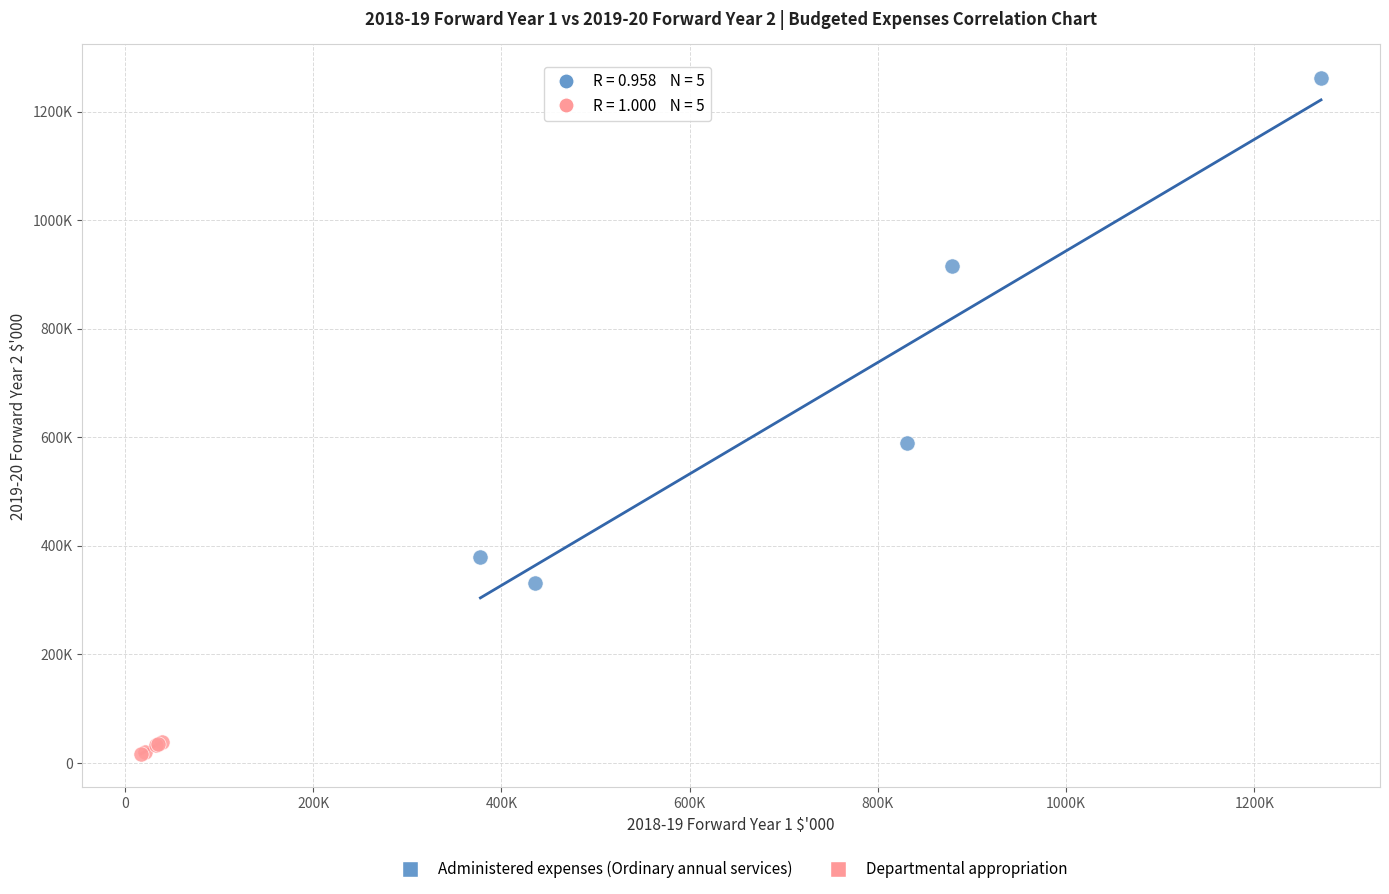

What are all the series names shown in the legend?

Administered expenses (Ordinary annual services), Departmental appropriation